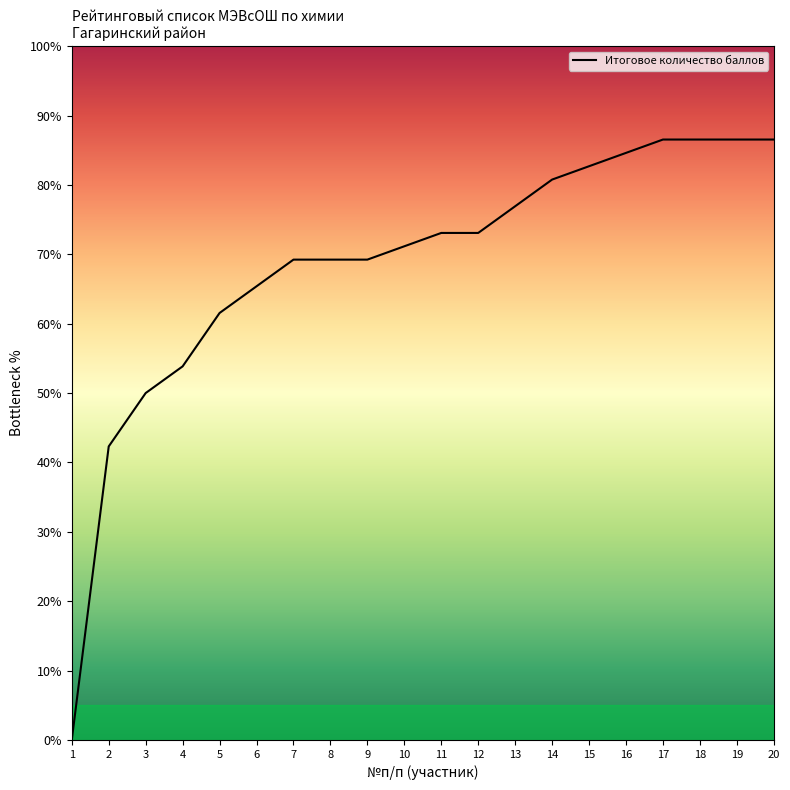

What is the maximum value shown in the chart?

86.5